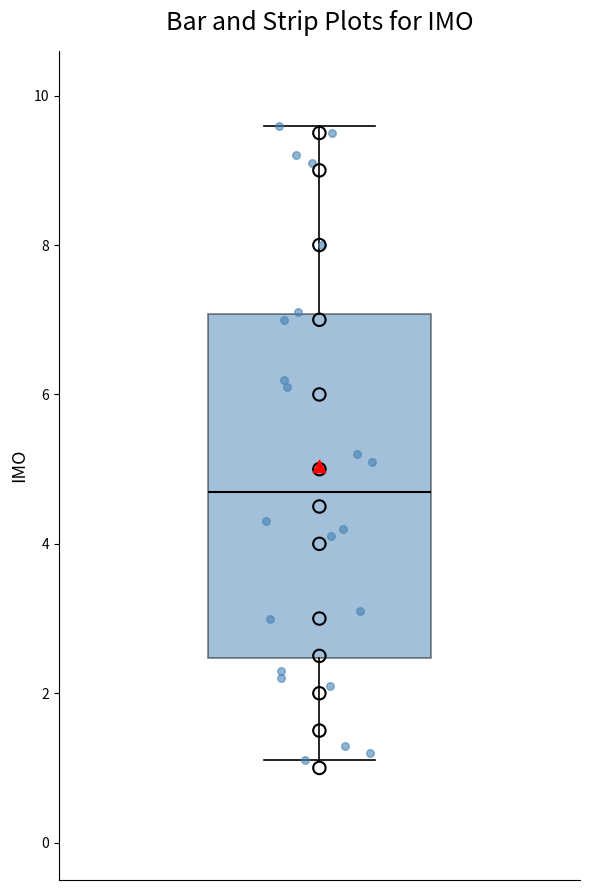

Where does the median line of the box sit on the y-axis? The values are not printed on the chart, so give them approximately, as read against the axis.

4.8